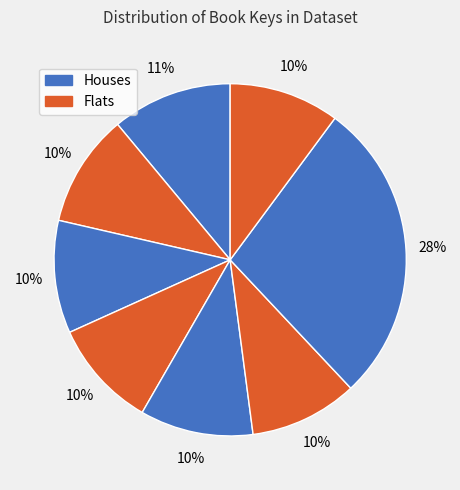

How many segments does this pie chart have?

8